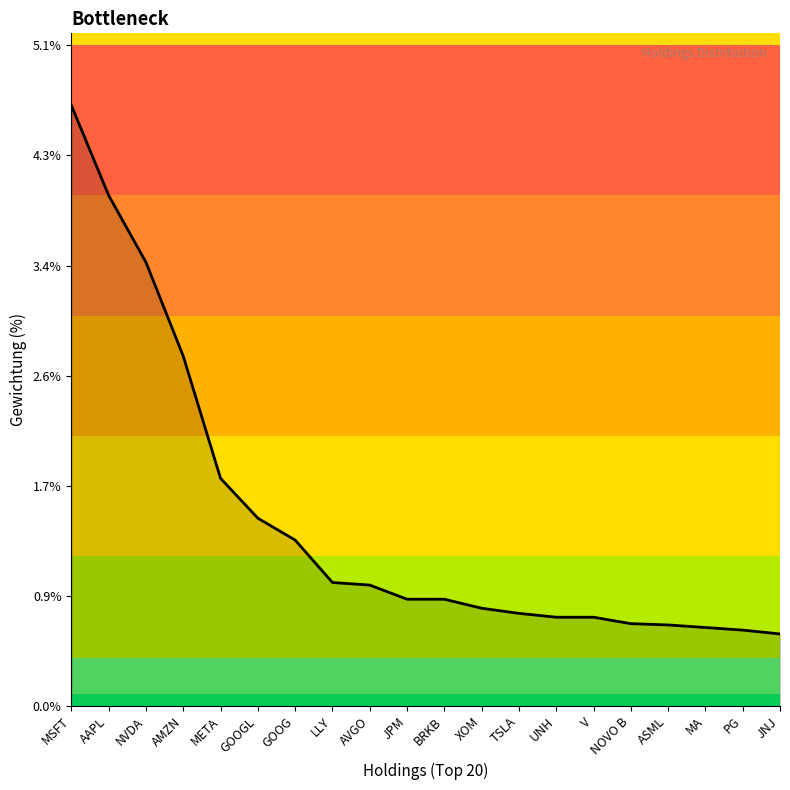

Which label corresponds to the largest value in the chart?

MSFT